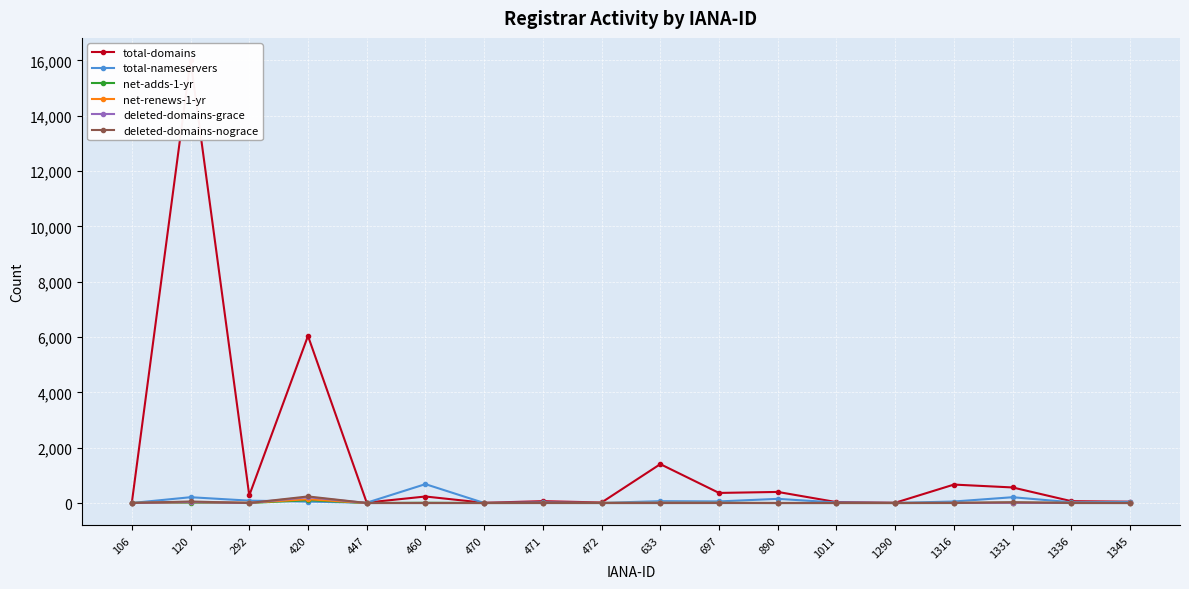

Is it true that deleted-domains-grace equals 87 at 1290?

False